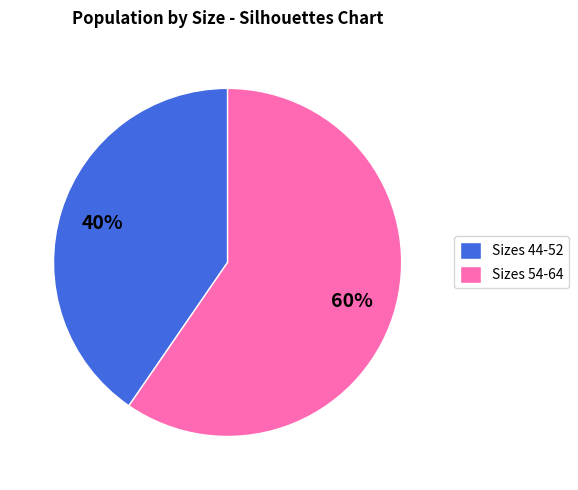

The Sizes 54-64 slice represents 60% of the pie. True or false?

True